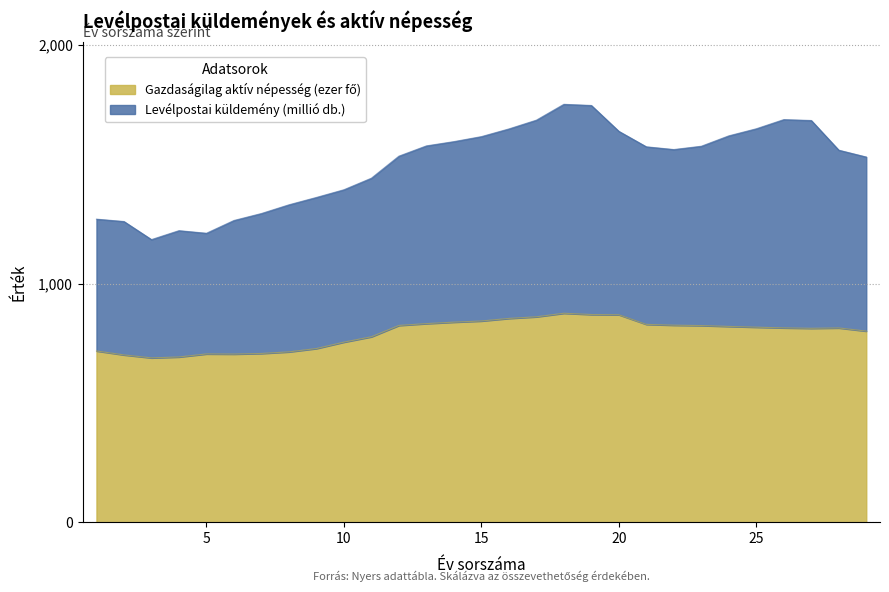

At which label does Gazdaságilag aktív népesség (ezer fő) first exceed 814?

12